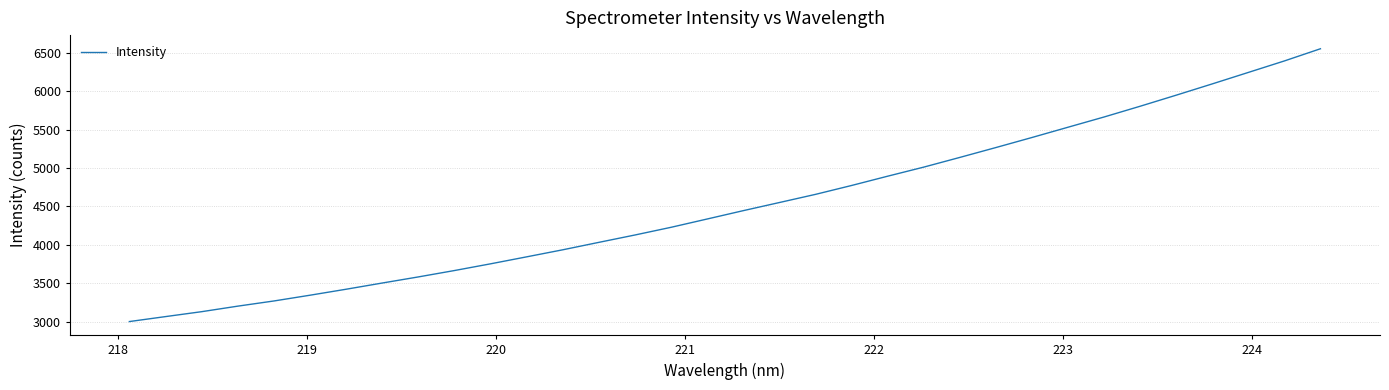

What is the smallest value displayed?

3000.0